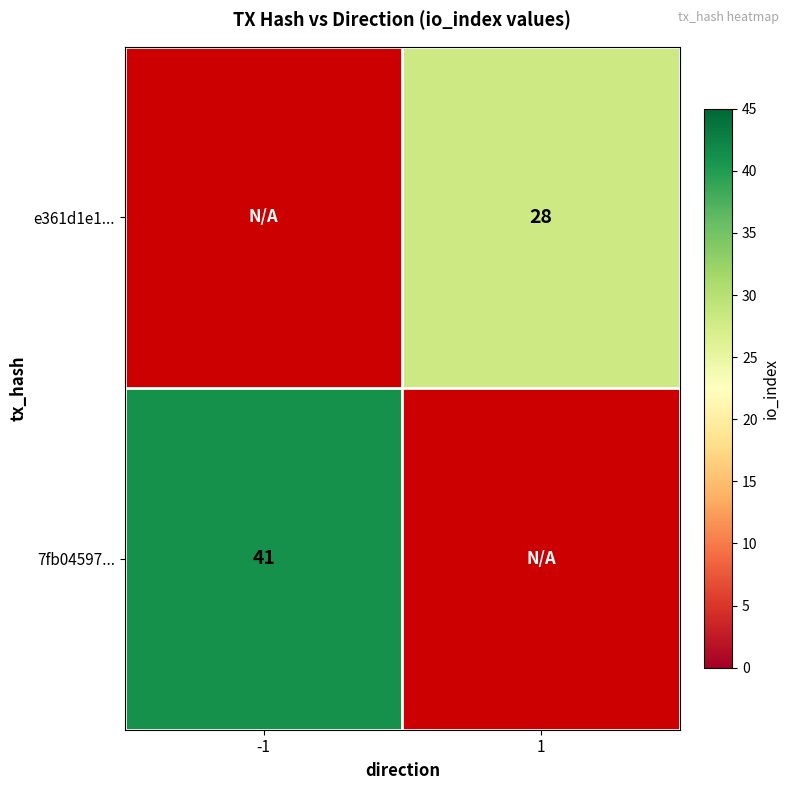

The value of 7fb04597... at -1 is 41. True or false?

True